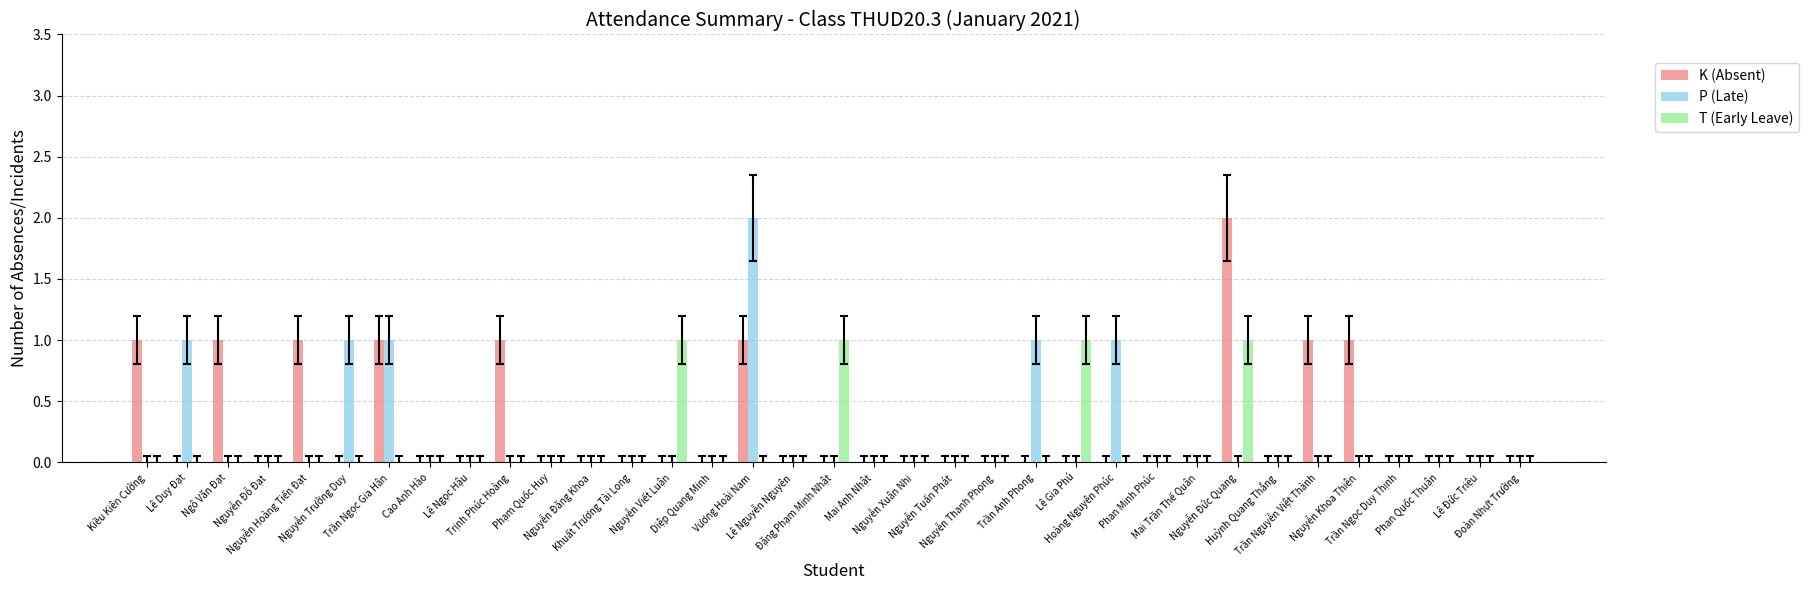

Does the chart contain stacked bars?

No